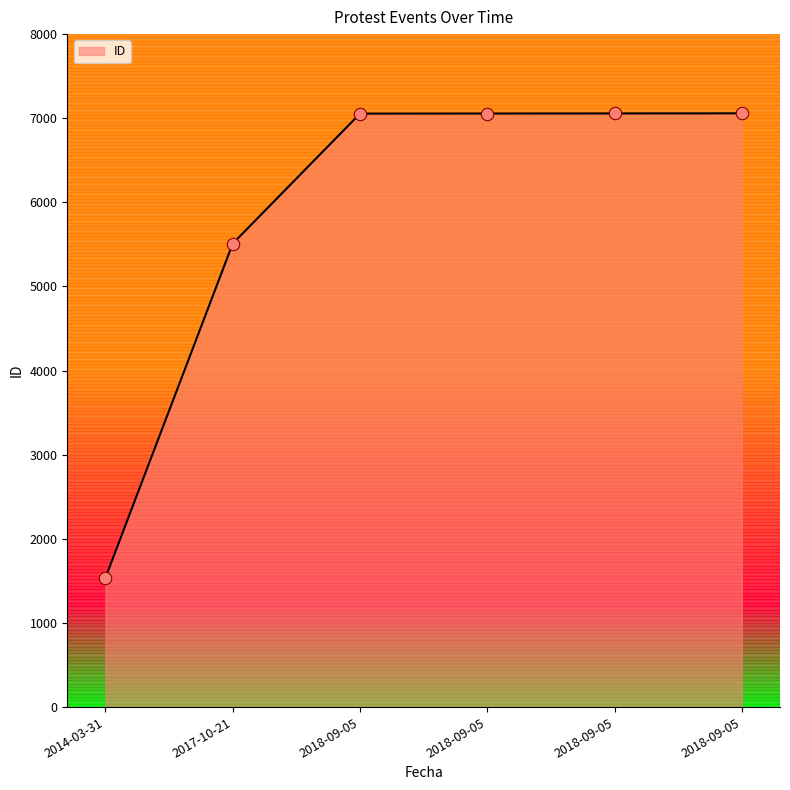

Which has a higher value, 2014-03-31 or 2018-09-05?

2018-09-05